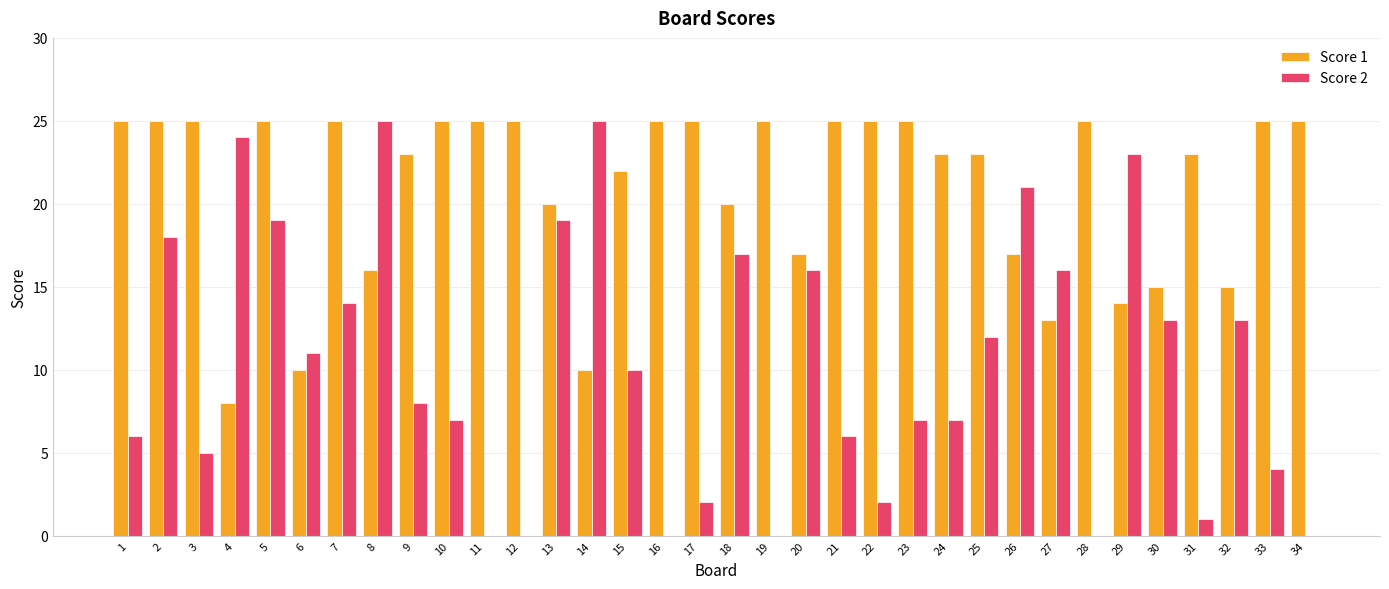

Reading left to right, transcribe all the data shown in this chart.

Score 1: 25	25	25	8	25	10	25	16	23	25	25	25	20	10	22	25	25	20	25	17	25	25	25	23	23	17	13	25	14	15	23	15	25	25
Score 2: 6	18	5	24	19	11	14	25	8	7	0	0	19	25	10	0	2	17	0	16	6	2	7	7	12	21	16	0	23	13	1	13	4	0